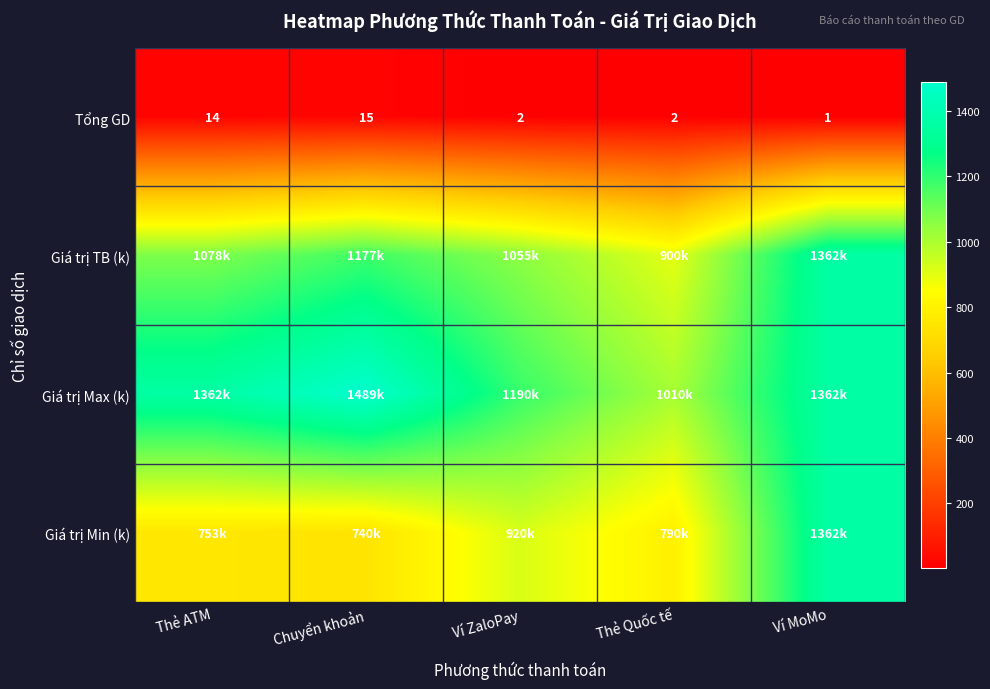

Between Thẻ ATM and Ví ZaloPay, which is larger?

Thẻ ATM